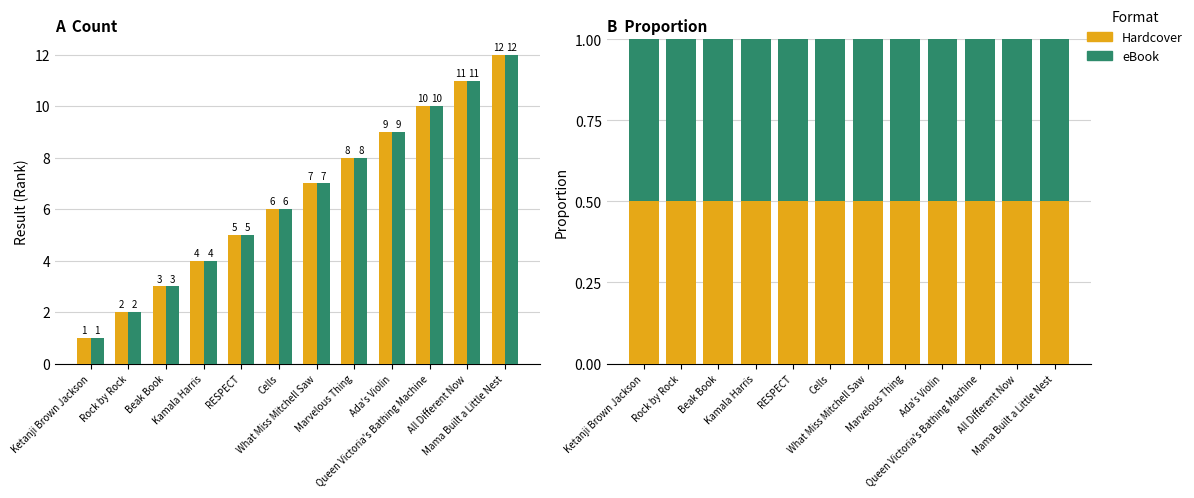

How many data points in eBook are above 7?

5